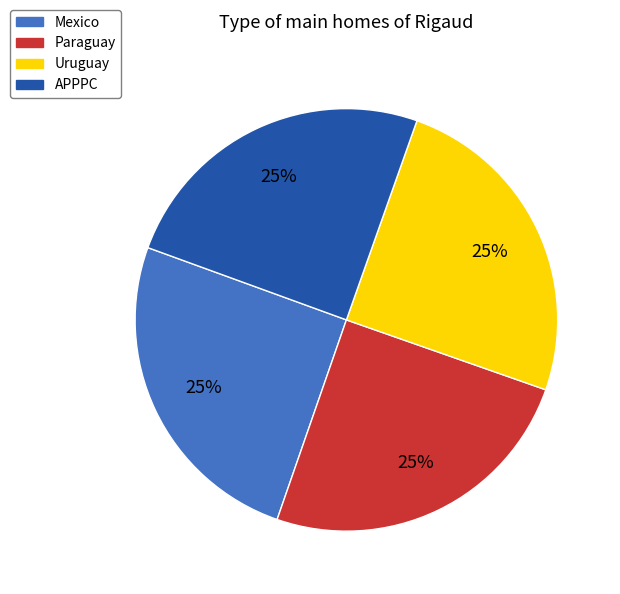

Does Mexico account for over 50% of the chart?

No